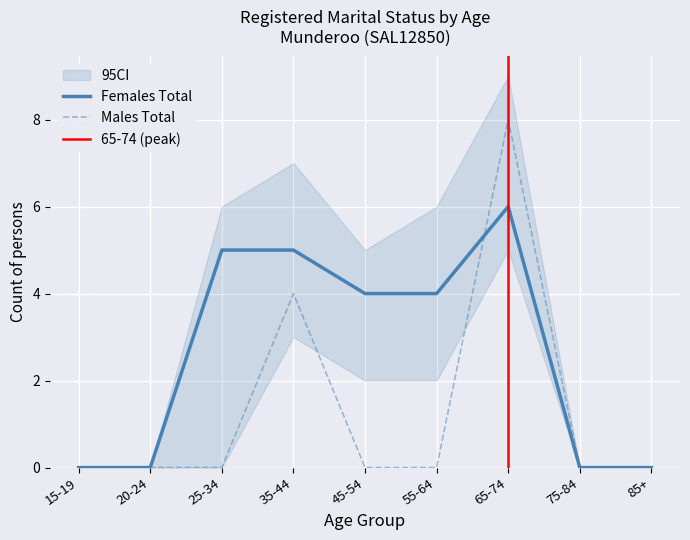

Does the chart display data point markers on the line(s)?

No